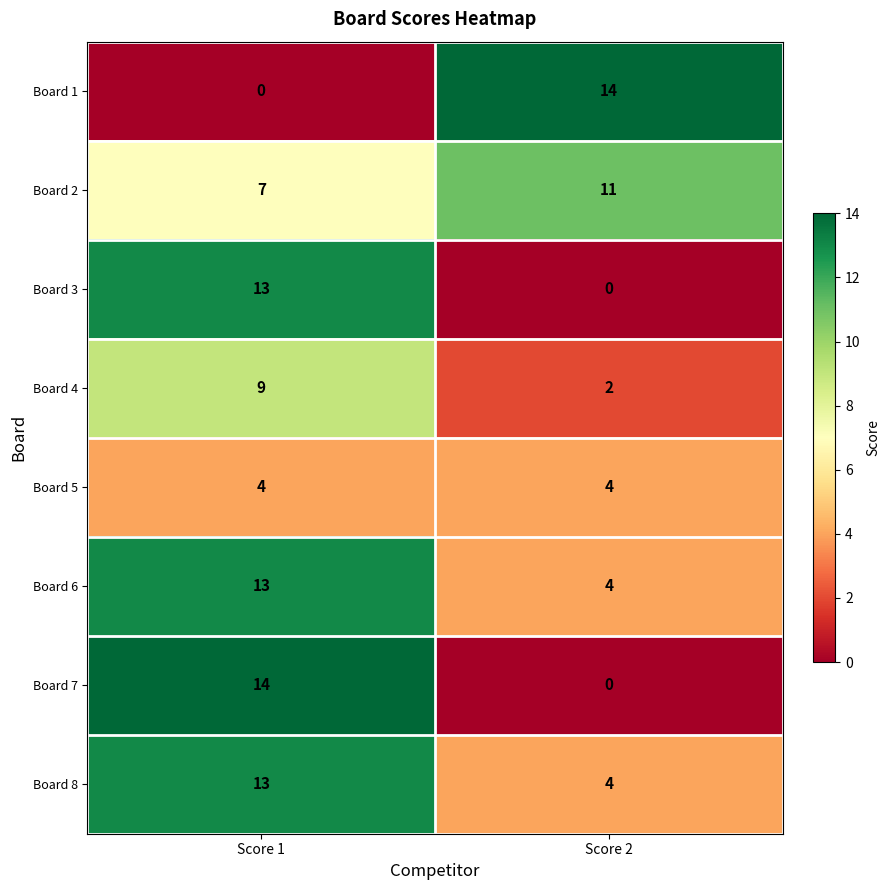

What is the total value across all series at Score 2?

39